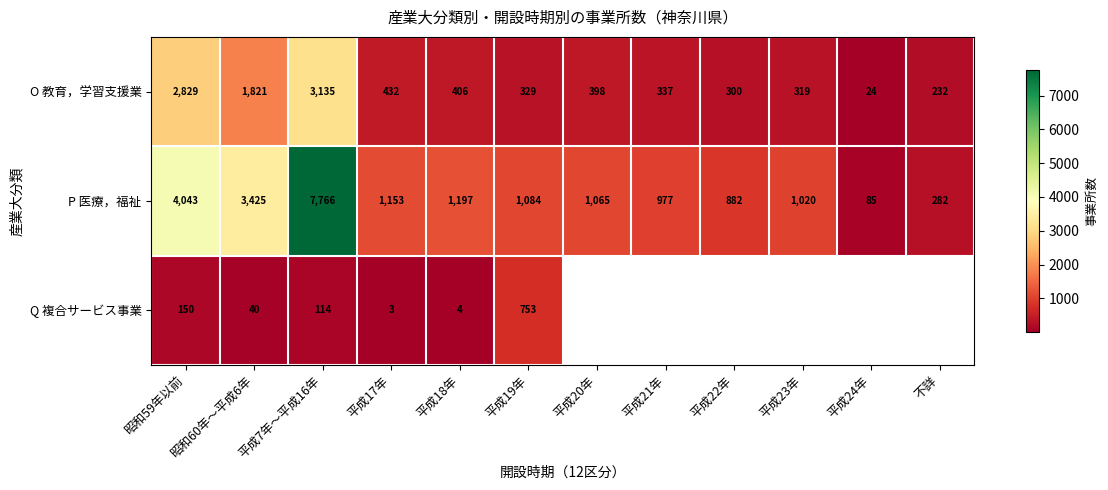

Is the value of Q 複合サービス事業 at 平成17年 greater than the value of P 医療，福祉 at 平成23年?

No